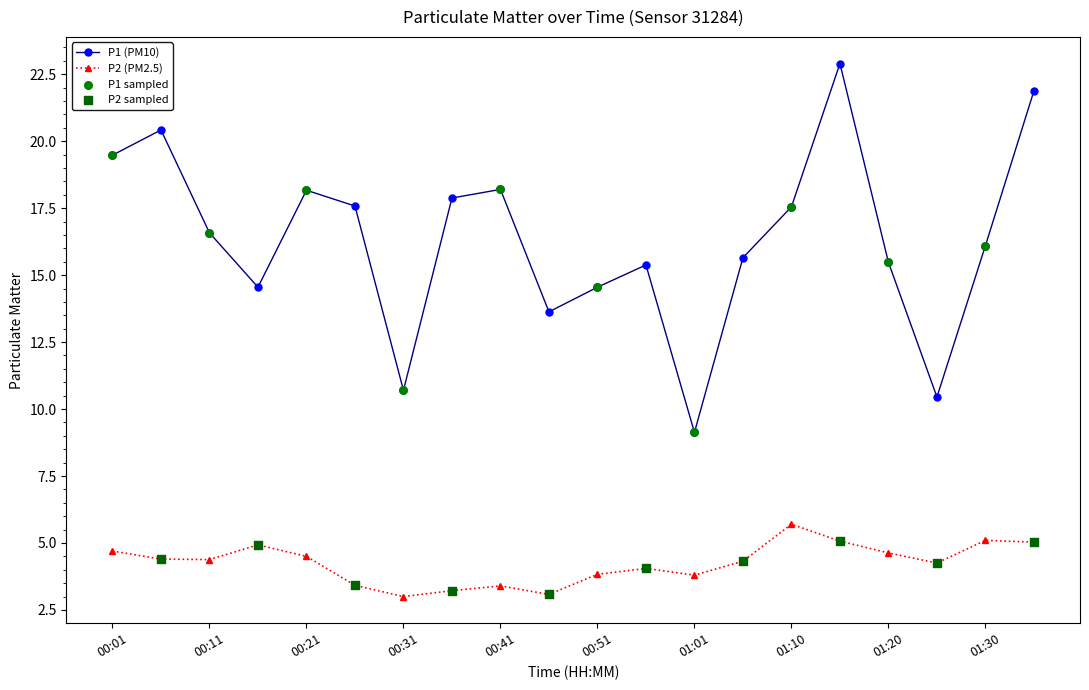

At how many categories does at least one series exceed 17?

9